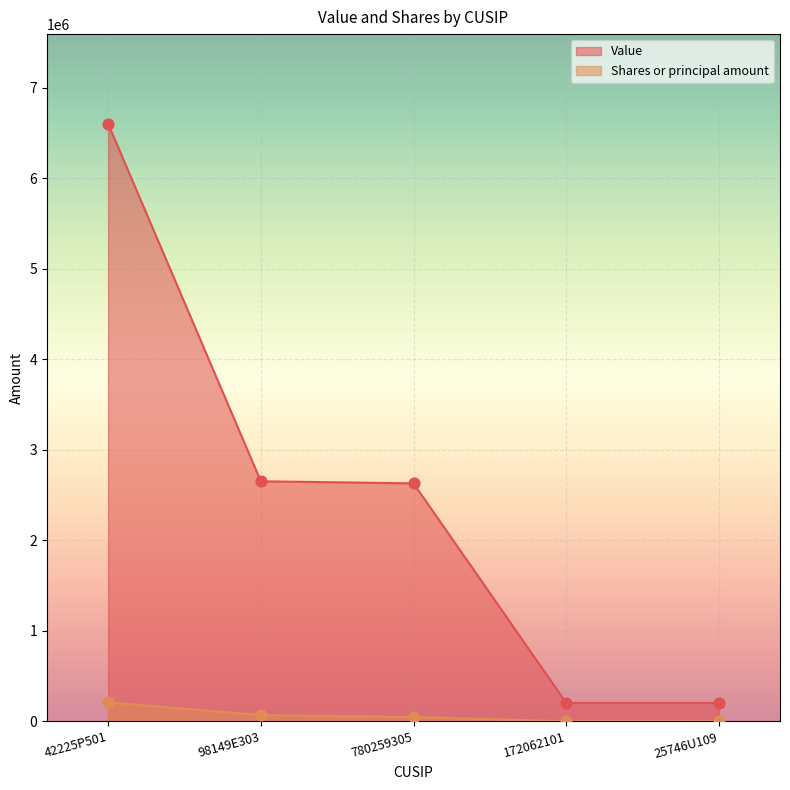

Which series has the widest spread of Y values?

Value